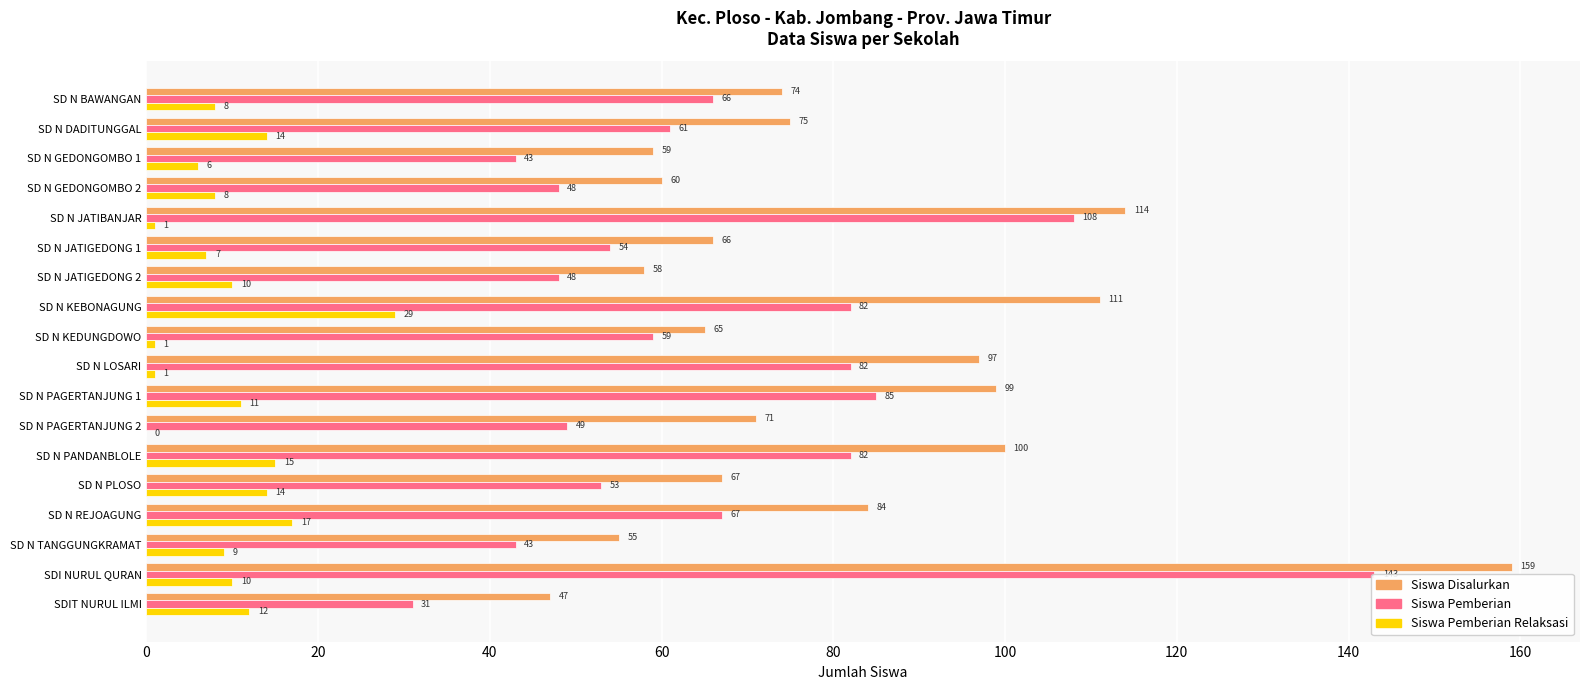

How many distinct data groups are displayed?

3